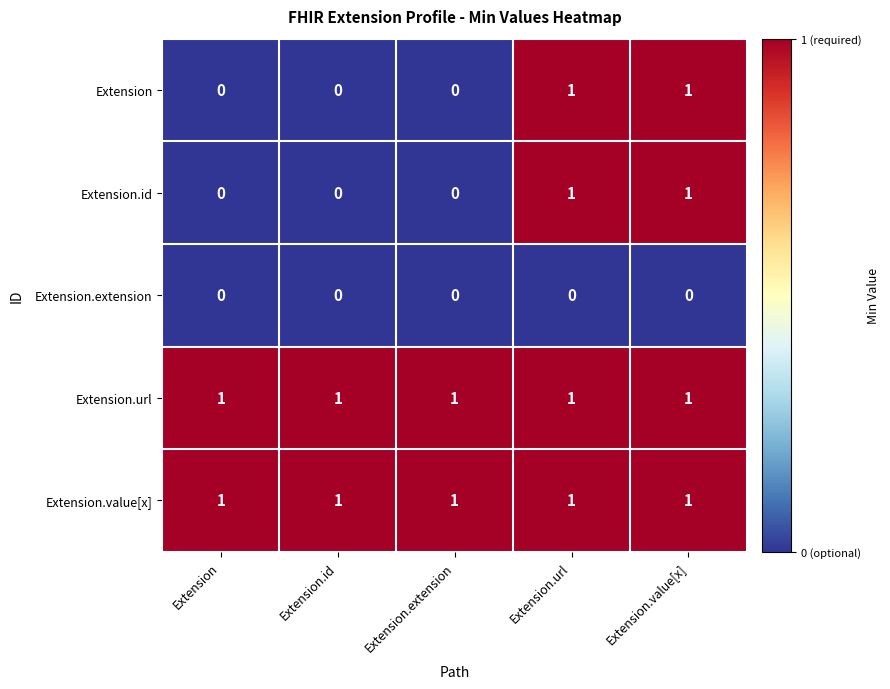

What is the total value across all series at Extension.url?

4